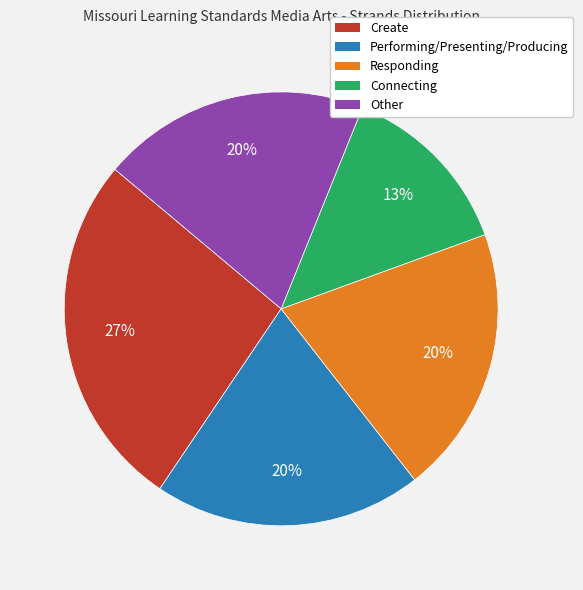

Is Other the majority of the pie?

No